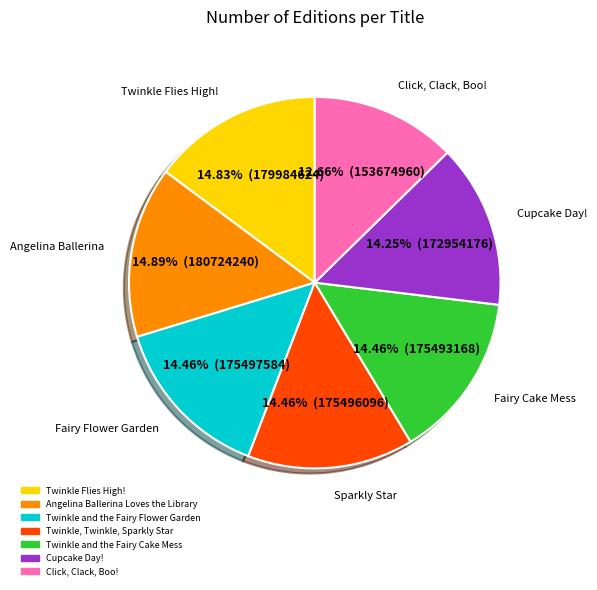

To the nearest percent, what is the average slice percentage?

14%